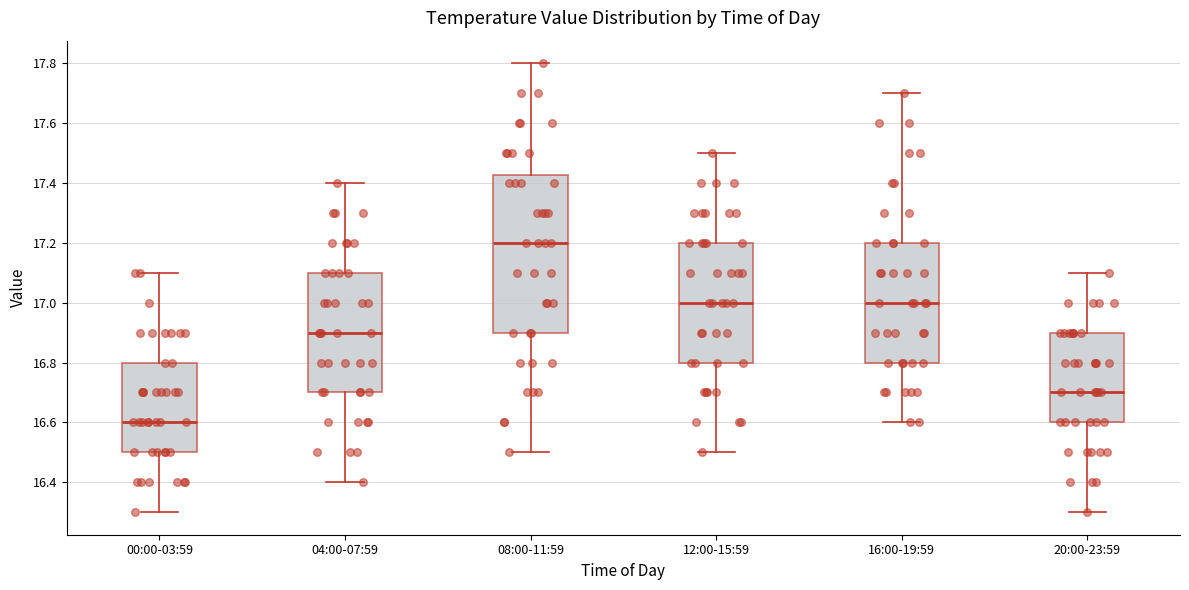

Where does the median line of the box for 00:00-03:59 sit on the y-axis? The values are not printed on the chart, so give them approximately, as read against the axis.

16.60